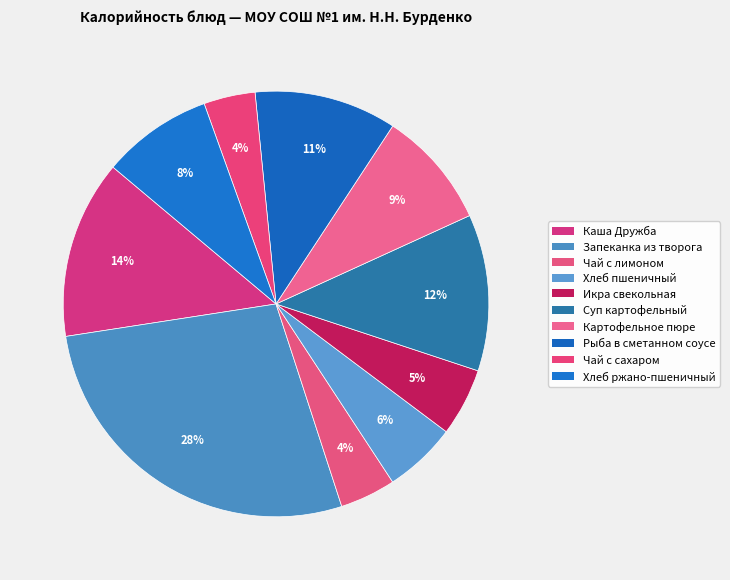

To the nearest percent, what is the average slice percentage?

10%